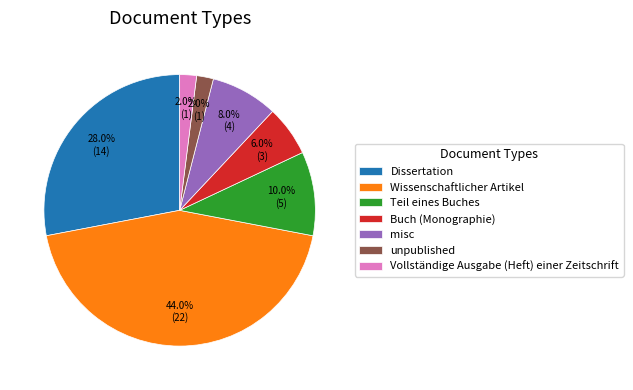

Which has a higher value, Dissertation or Wissenschaftlicher Artikel?

Wissenschaftlicher Artikel